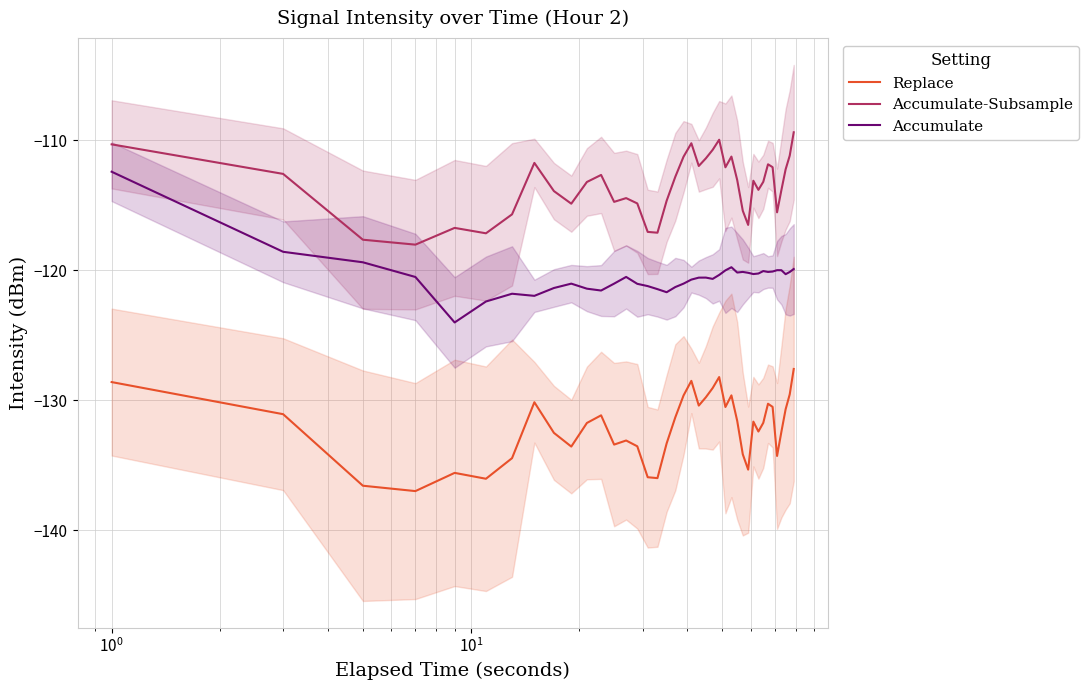

What are all the series names shown in the legend?

Replace, Accumulate-Subsample, Accumulate